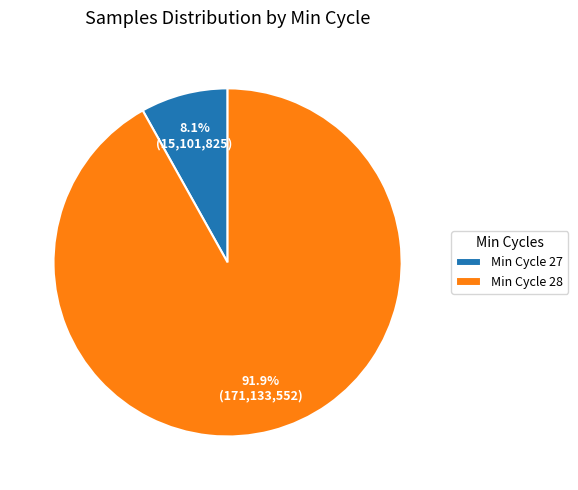

Which slice is the smallest?

Min Cycle 27